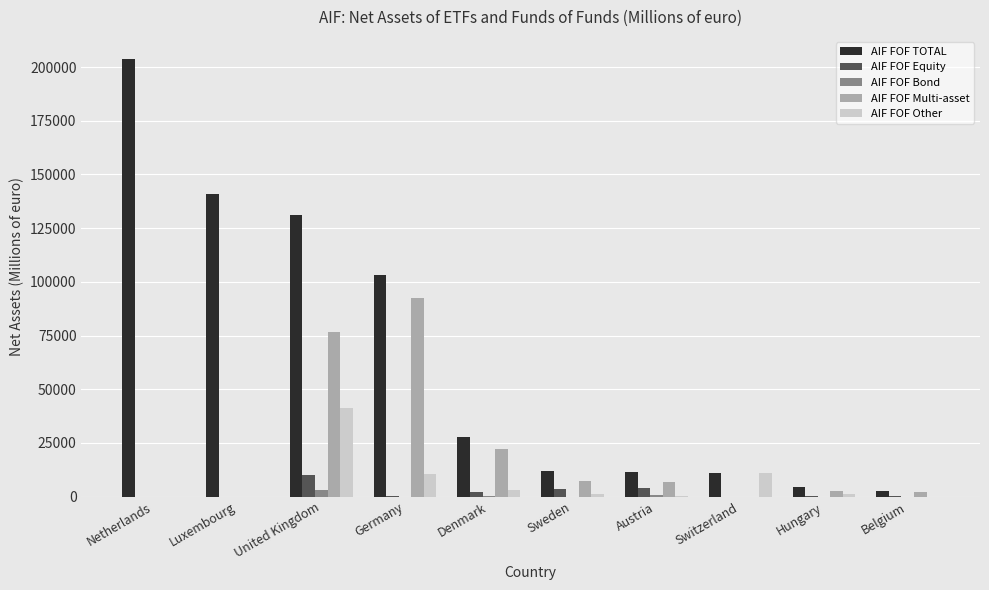

Is the value of AIF FOF TOTAL at Luxembourg greater than the value of AIF FOF Multi-asset at Denmark?

Yes